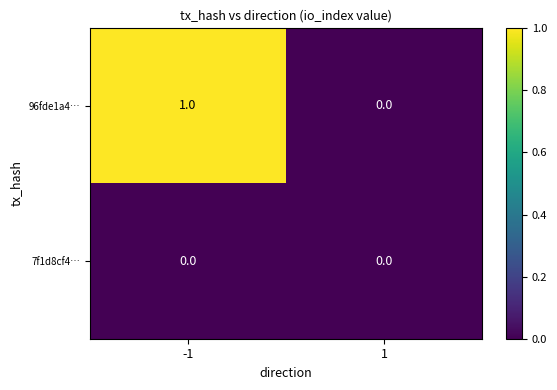

At -1, list the series in order from largest to smallest.

96fde1a4…, 7f1d8cf4…